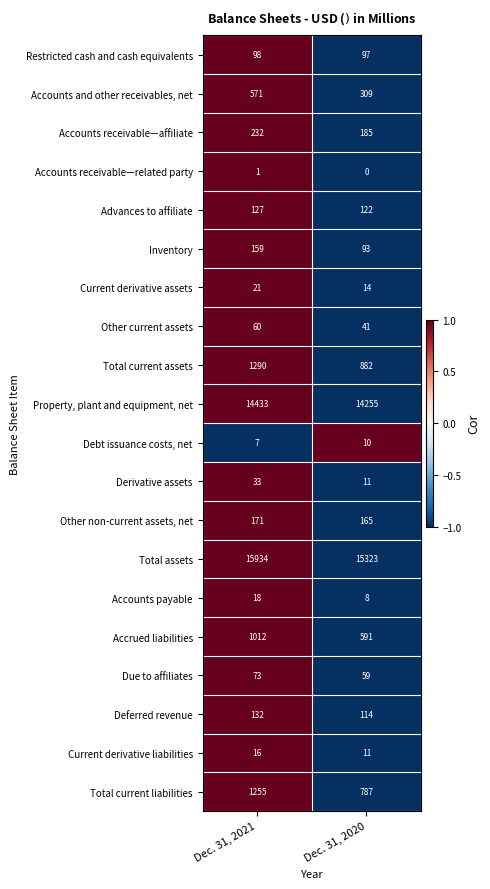

What is the difference between the highest and lowest values at Dec. 31, 2021?

15933